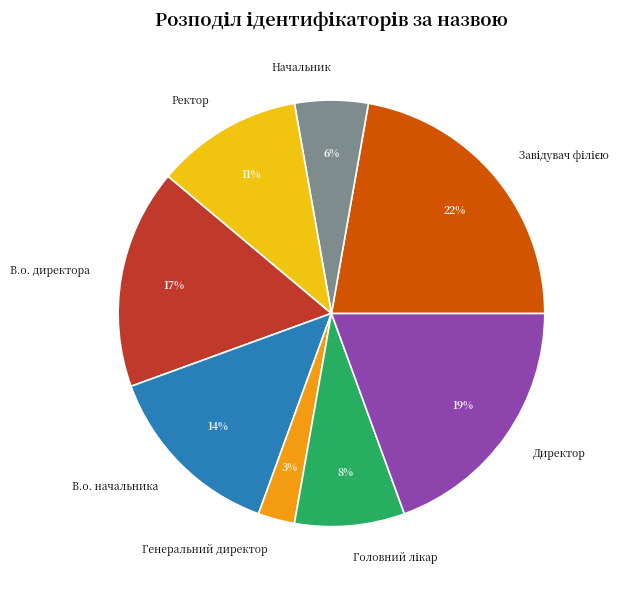

What percentage is the Директор slice, to the nearest percent?

19%